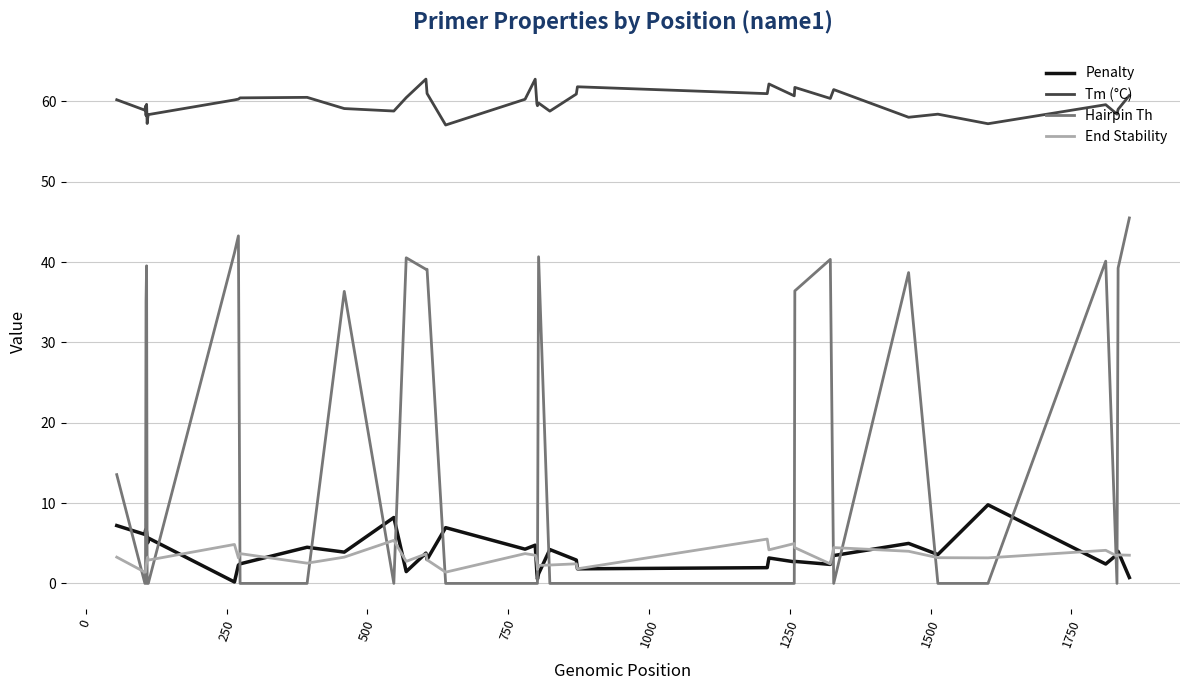

Which series has the largest total across all categories?

Tm (°C)